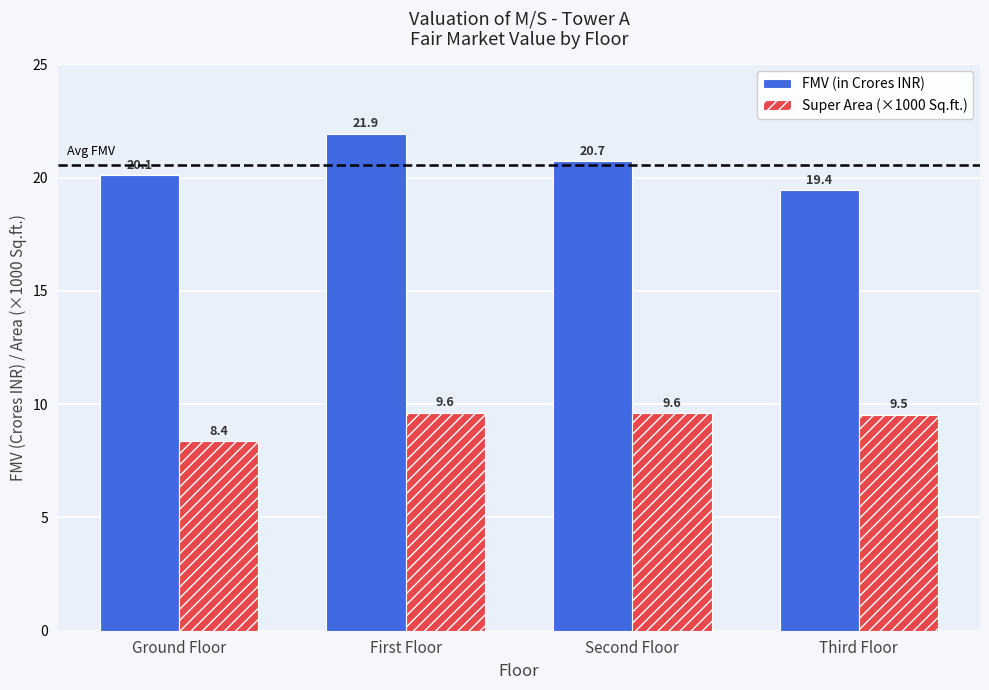

What is the label of the 3rd bar from the left?

Second Floor